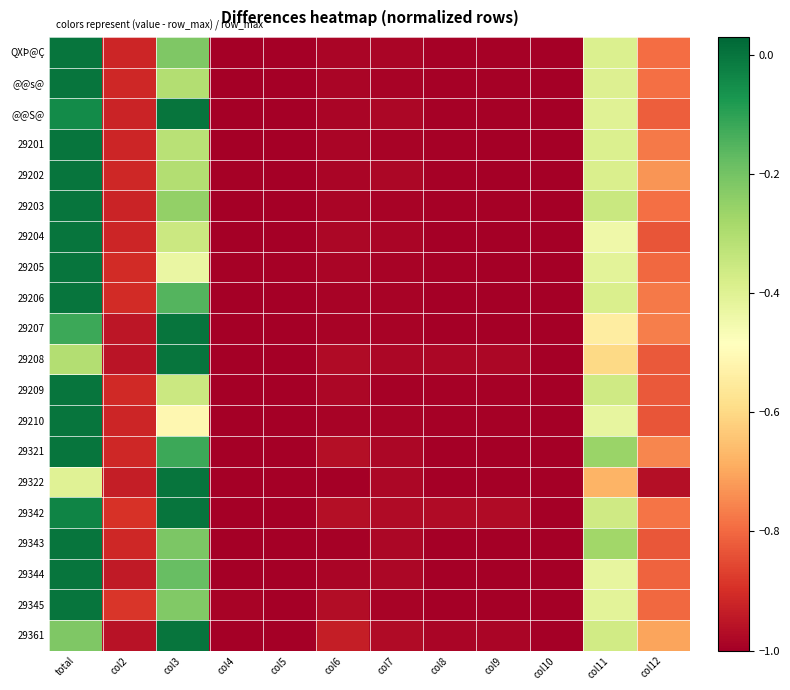

Which series has the widest spread of values?

@@S@